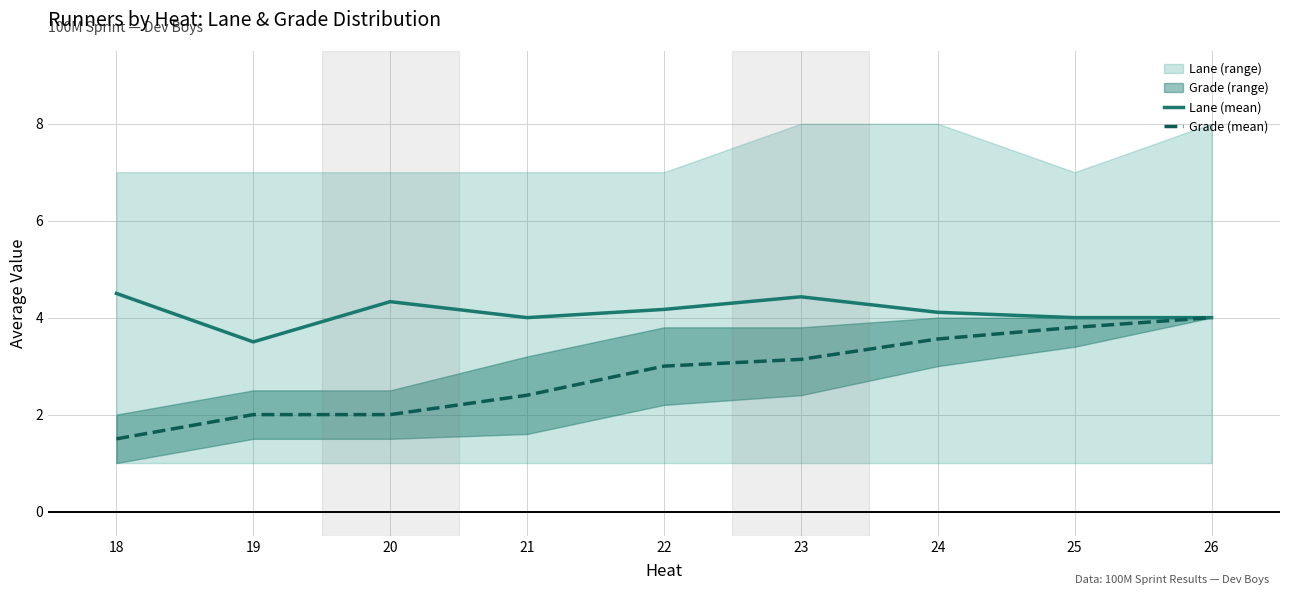

How many lines are shown in the chart?

2